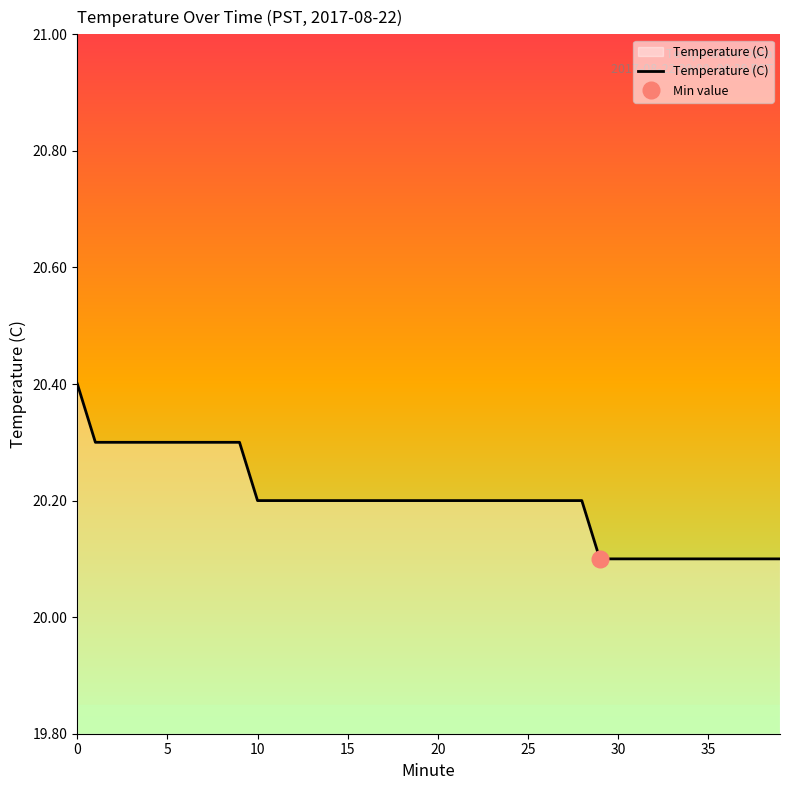

Which has a higher value, 20 or 8?

8